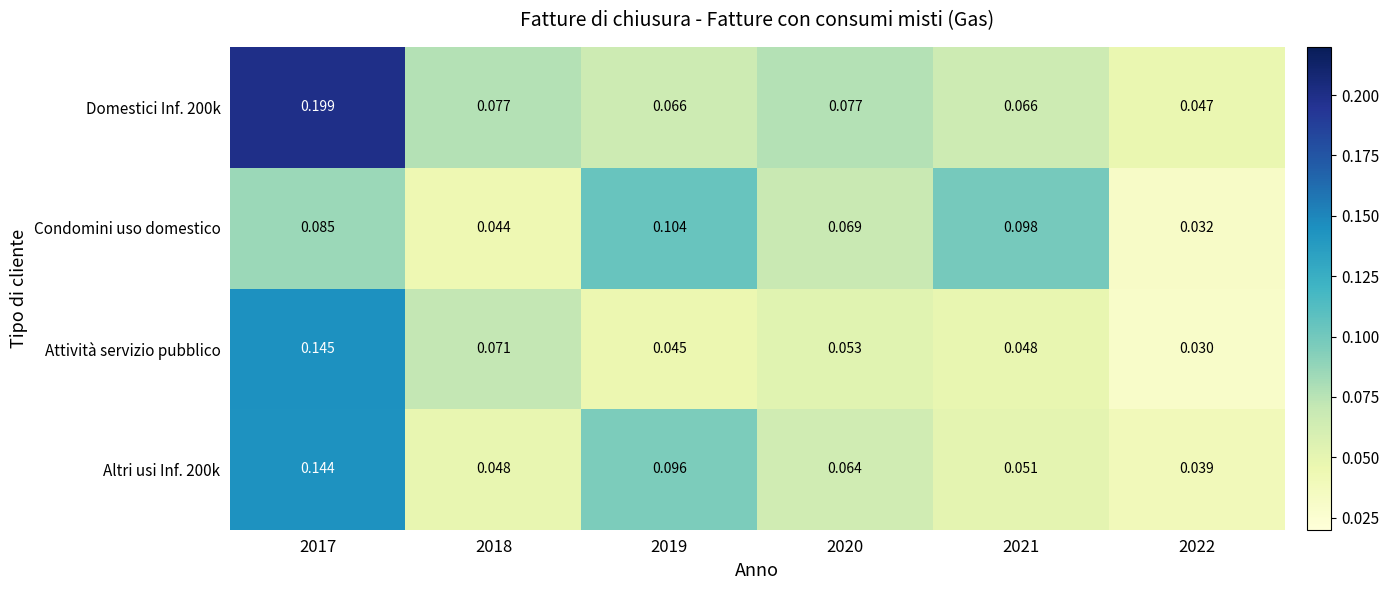

Between 2020 and 2022, which series saw the biggest shift?

Condomini uso domestico